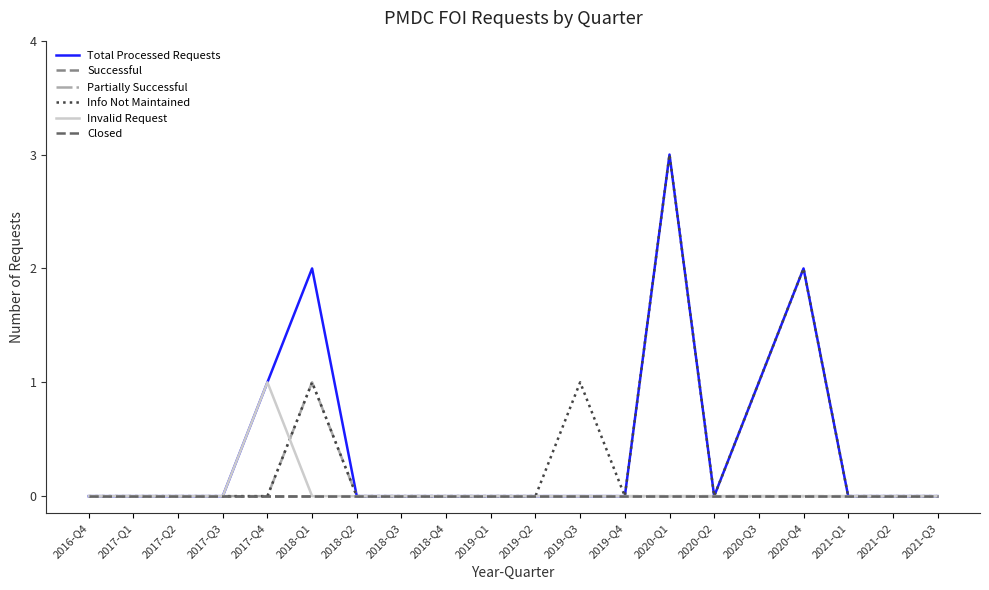

What position from the right is 2018-Q4?

12